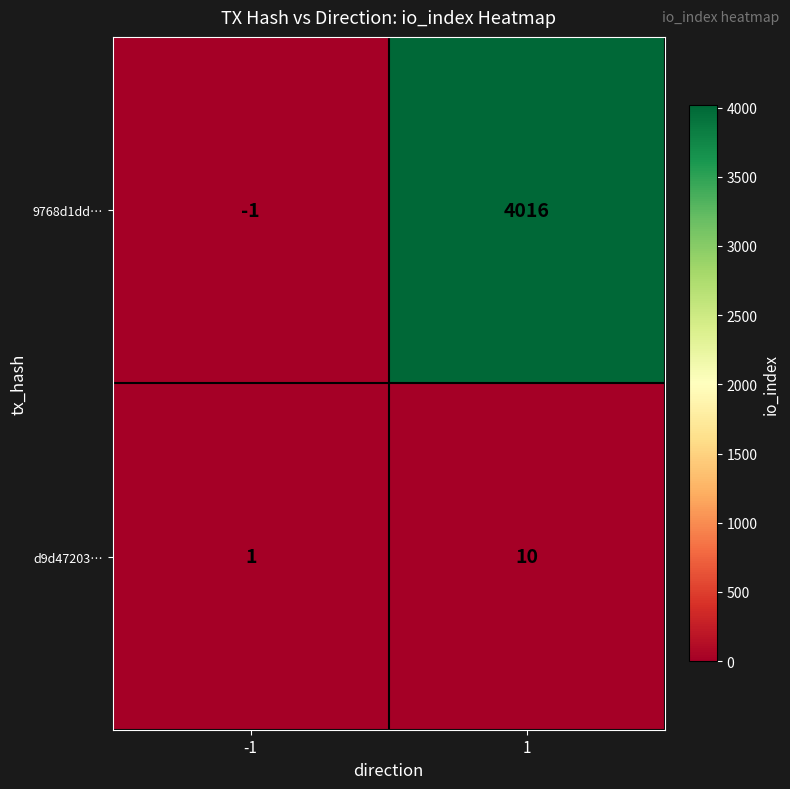

How many data points does each series have?

2